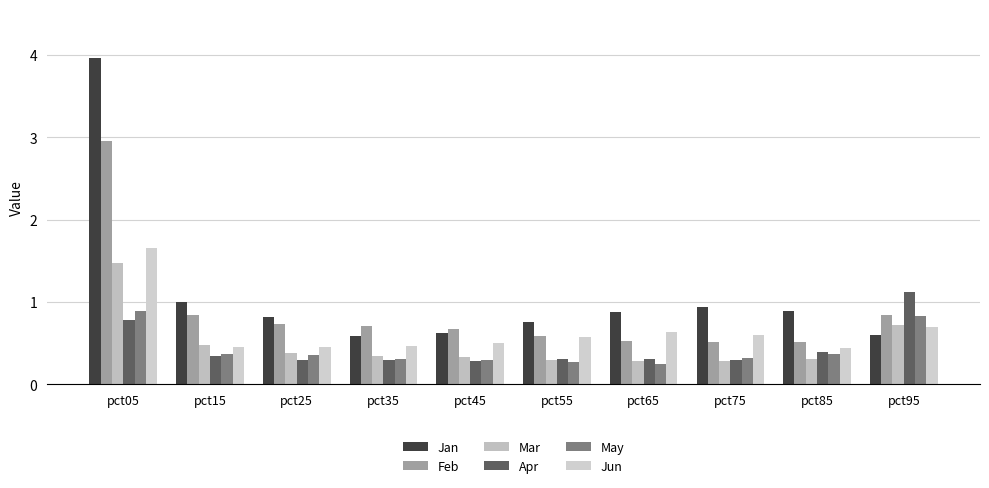

What is the approximate value of Mar at pct85?

0.3